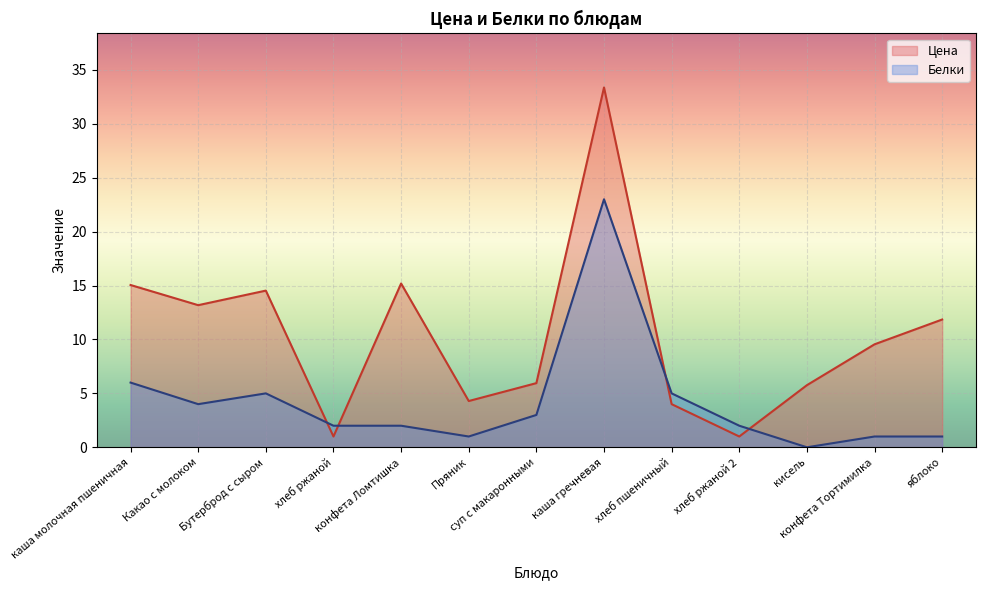

What position from the right is Какао с молоком?

12